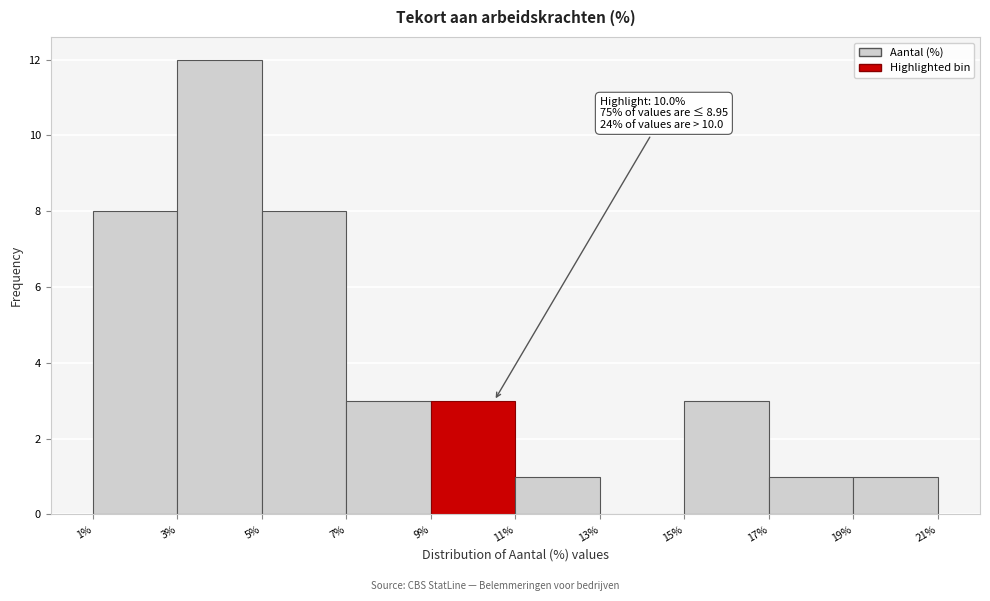

Which range on the x-axis has the tallest bar?

3% to 5%